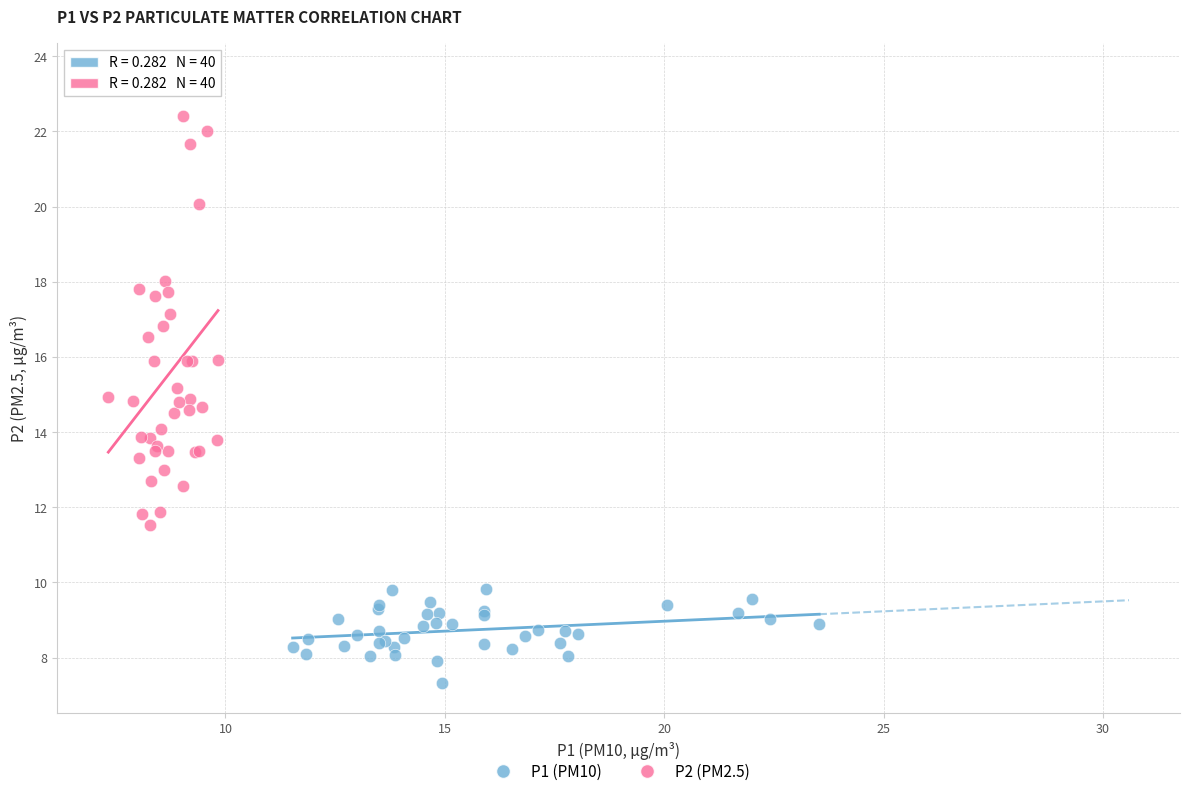

Which series has the widest spread of Y values?

P2 (PM2.5)